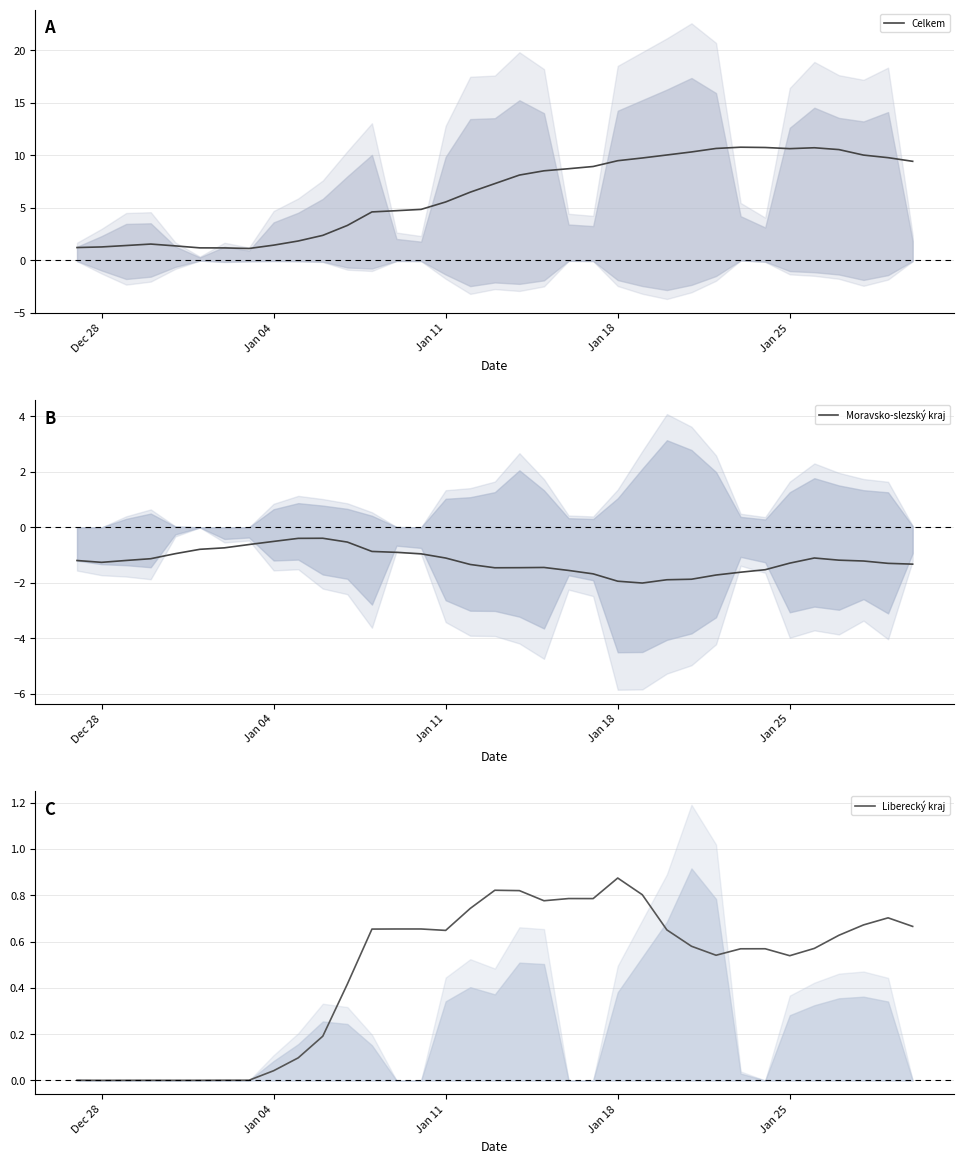

Is this an area chart (filled region under the line)?

No